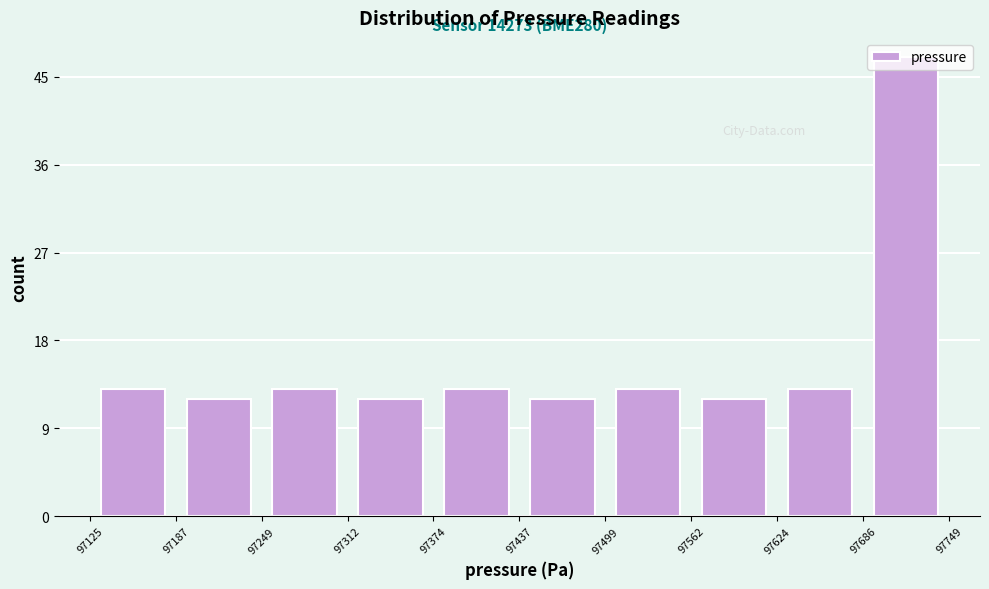

Over which range of the x-axis is the bar tallest?

97686 to 97749